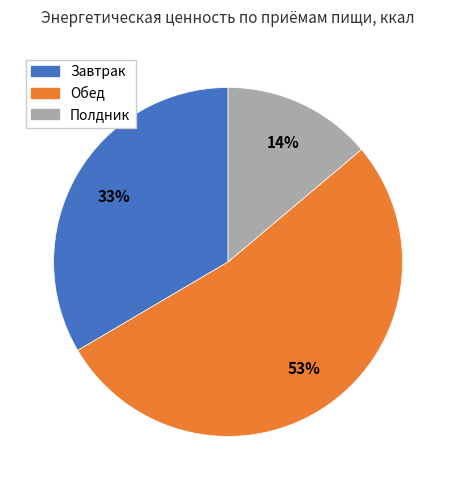

Is there a majority slice in this chart?

Yes